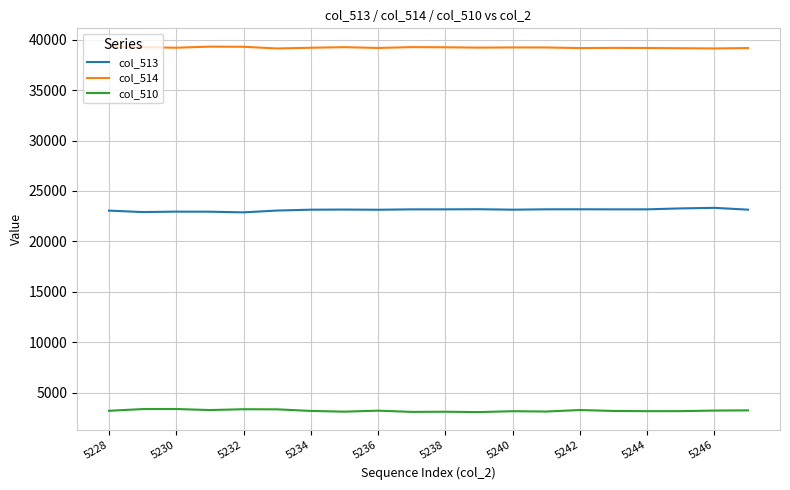

Which series has the largest total across all categories?

col_514